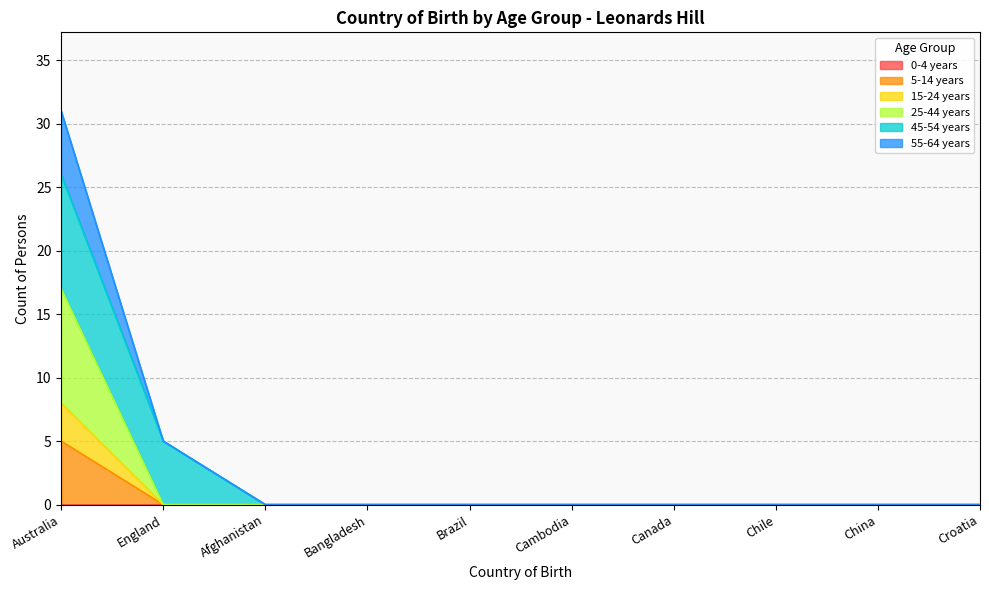

Which category has the highest value across all series?

Australia